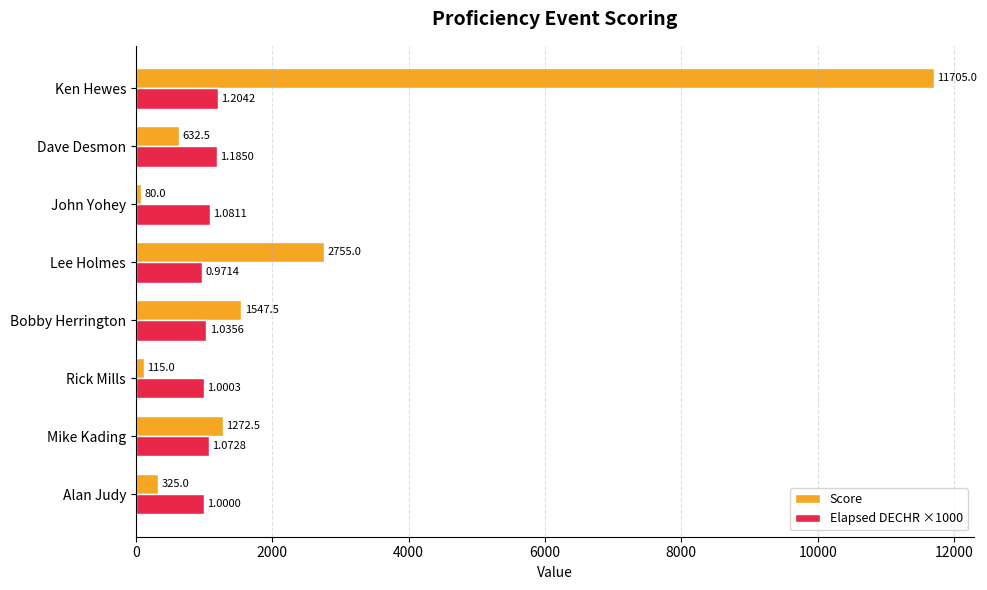

What is the sum of all Score values?

18432.5